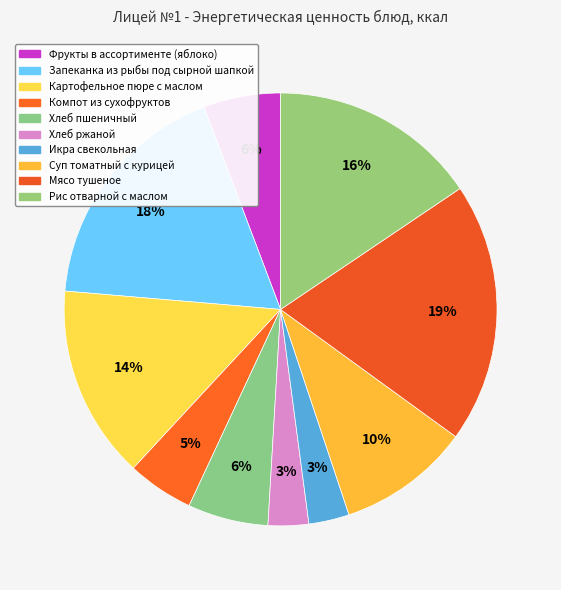

What percentage is the Рис отварной с маслом slice, to the nearest percent?

16%